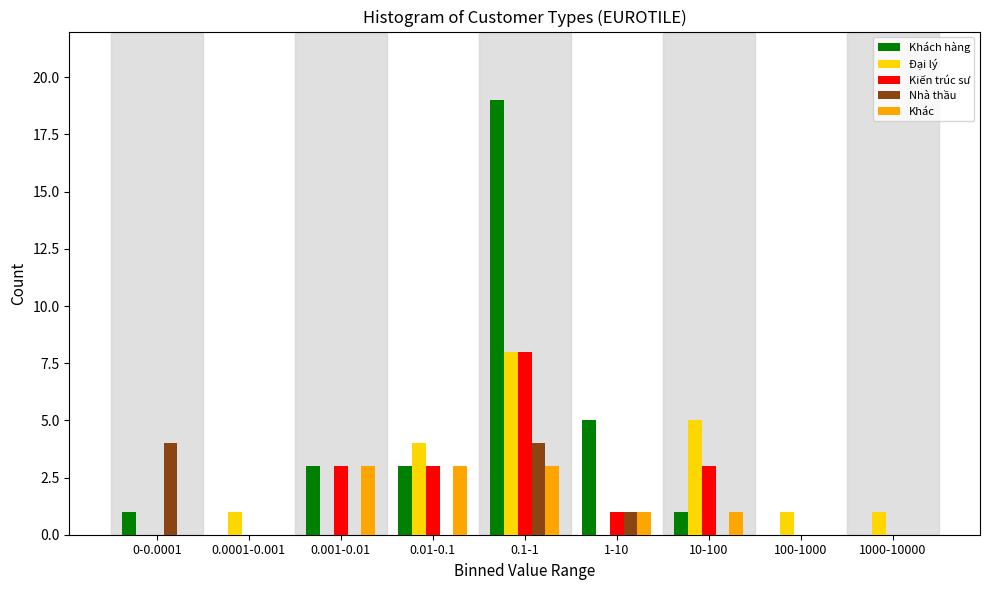

Which series changed the most between 0-0.0001 and 100-1000?

Nhà thầu